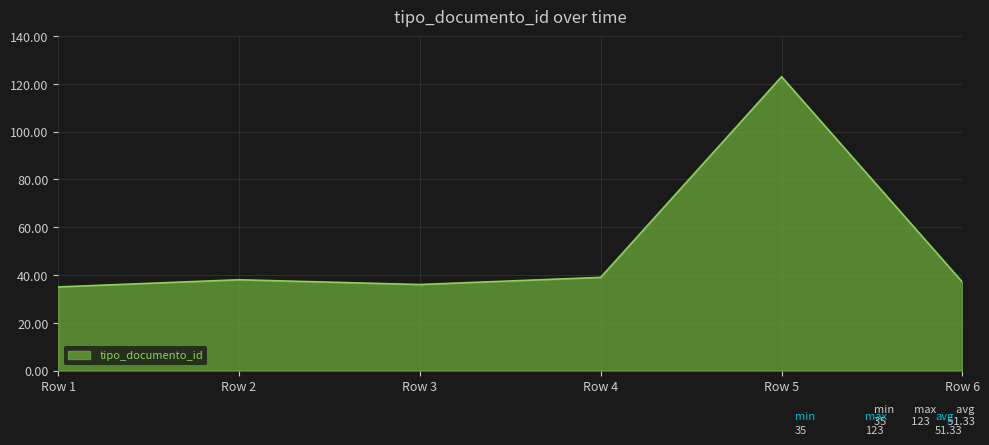

True or false: the data has more than 0 interior local peaks.

True